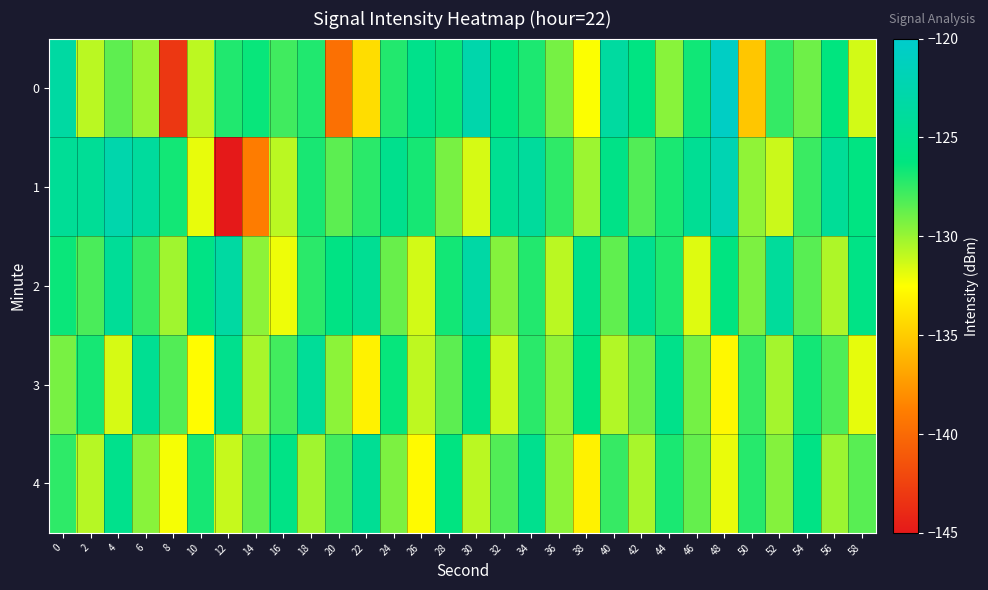

How many categories are shown in the chart?

30